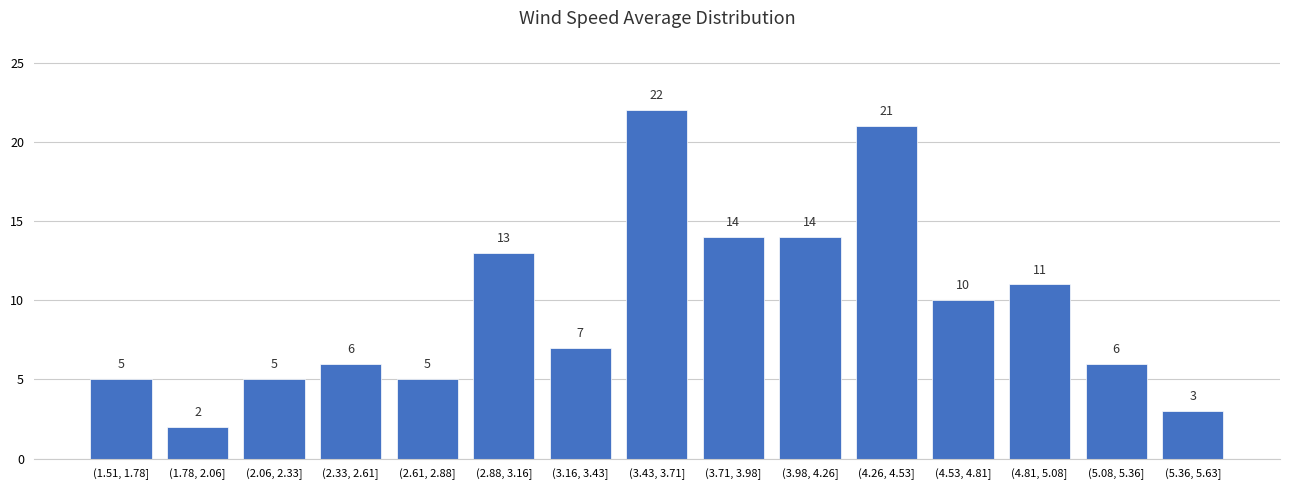

Reading left to right, list all the values displayed in this chart.

(1.51, 1.78]=5	(1.78, 2.06]=2	(2.06, 2.33]=5	(2.33, 2.61]=6	(2.61, 2.88]=5	(2.88, 3.16]=13	(3.16, 3.43]=7	(3.43, 3.71]=22	(3.71, 3.98]=14	(3.98, 4.26]=14	(4.26, 4.53]=21	(4.53, 4.81]=10	(4.81, 5.08]=11	(5.08, 5.36]=6	(5.36, 5.63]=3